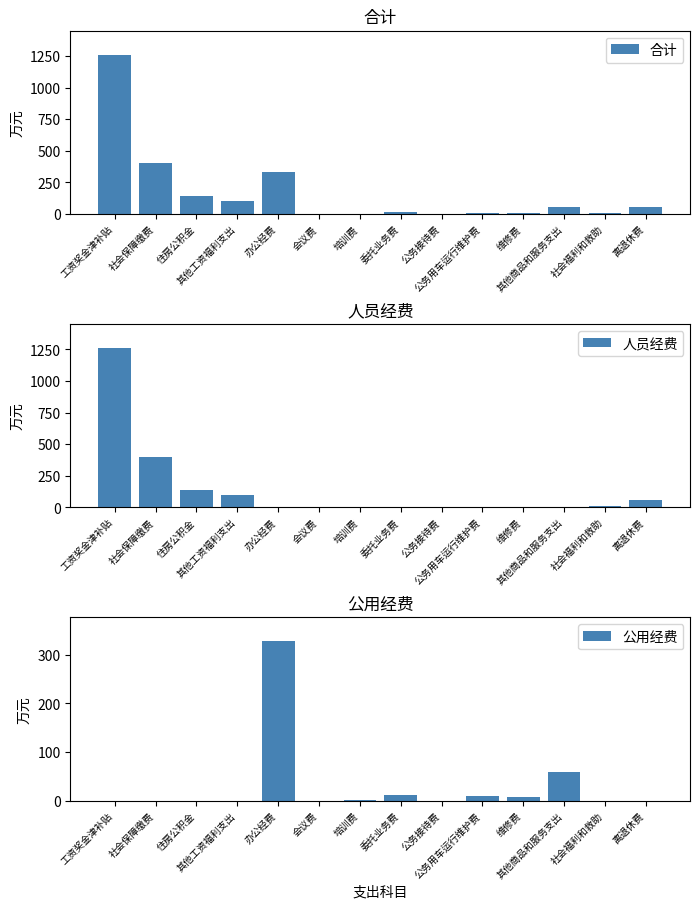

Which series has the largest total across all categories?

合计